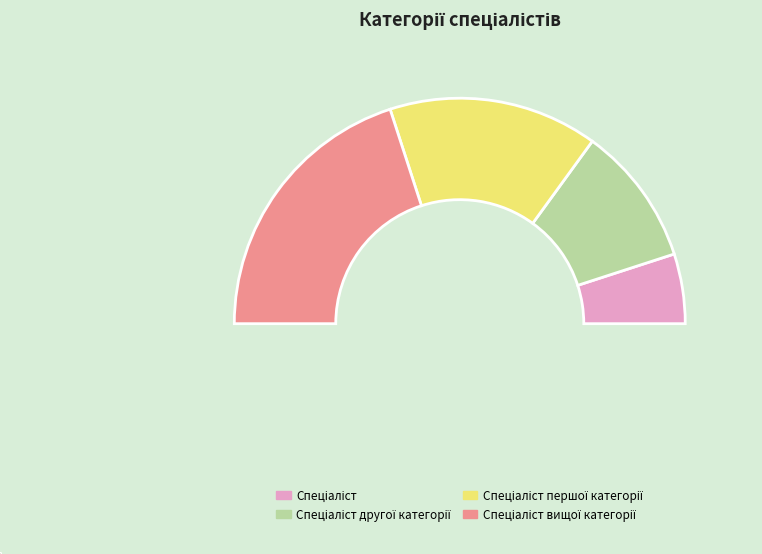

To the nearest percent, what is the combined percentage of Спеціаліст другої категорії and Спеціаліст вищої категорії?

60%